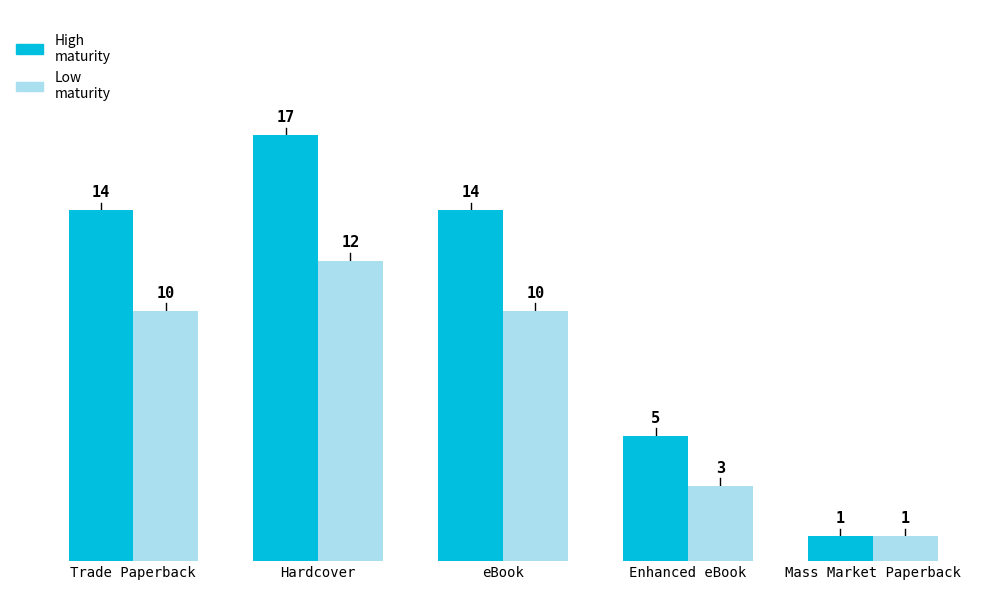

Is it true that Low maturity equals 3 at Enhanced eBook?

True